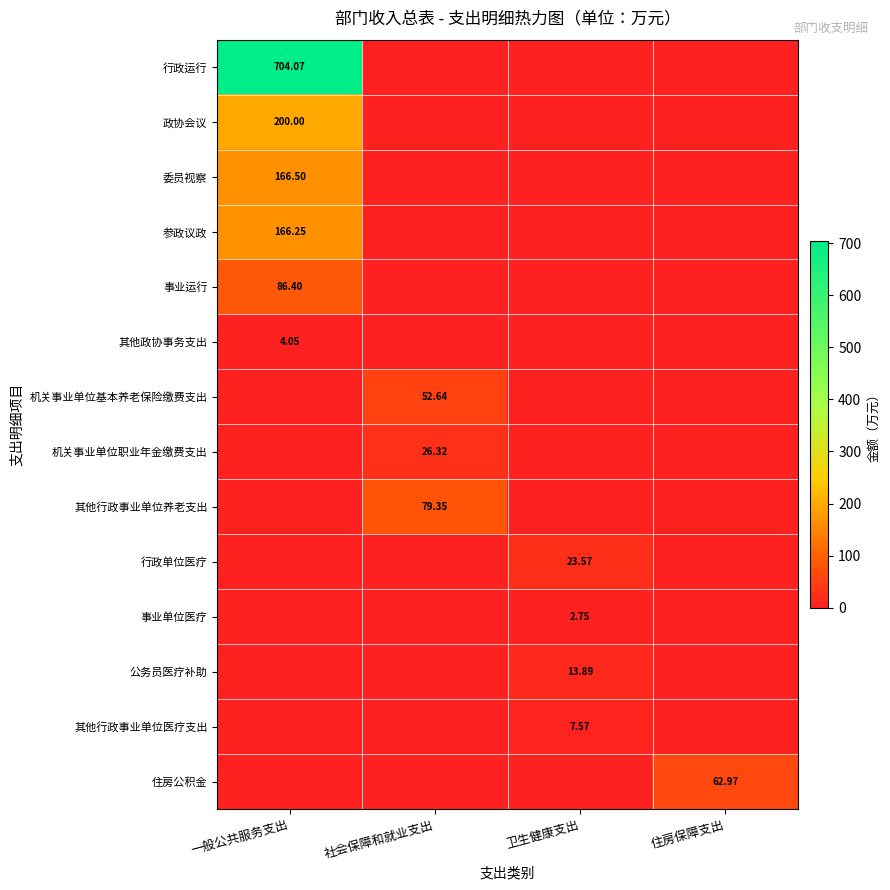

Rank the series by their maximum value, from highest to lowest.

行政运行, 政协会议, 委员视察, 参政议政, 事业运行, 其他行政事业单位养老支出, 住房公积金, 机关事业单位基本养老保险缴费支出, 机关事业单位职业年金缴费支出, 行政单位医疗, 公务员医疗补助, 其他行政事业单位医疗支出, 其他政协事务支出, 事业单位医疗